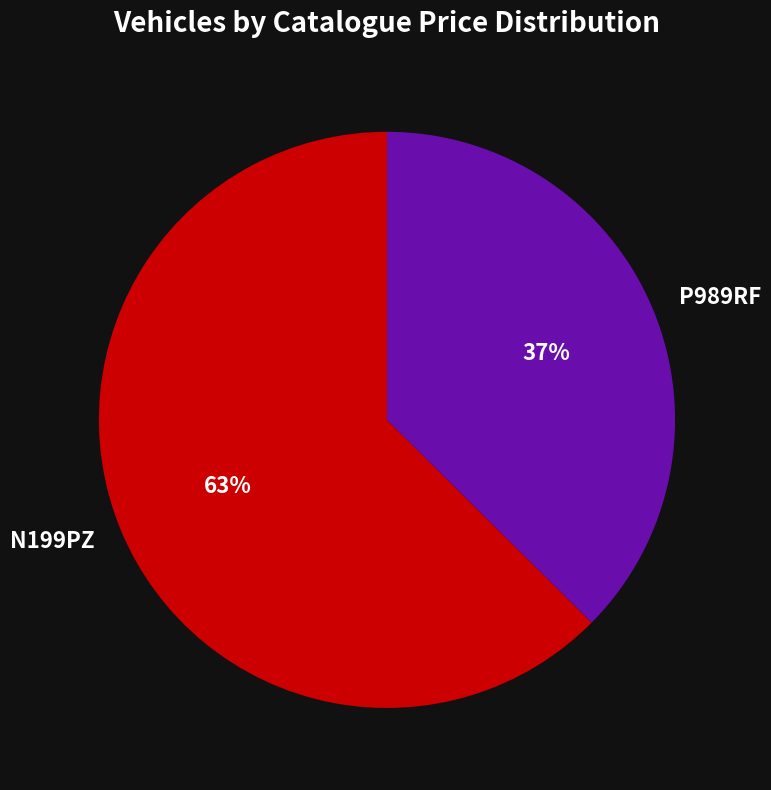

Is it true that N199PZ is 63% of the pie?

True